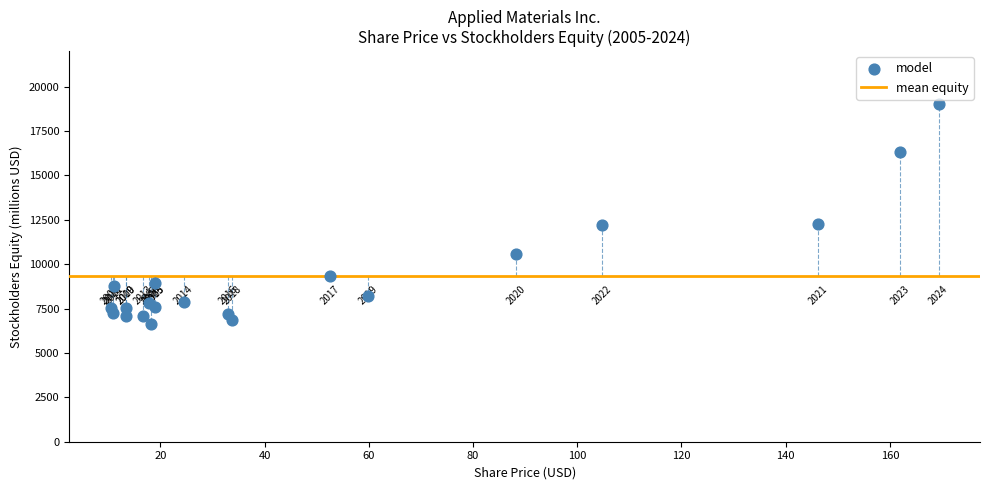

What Y value in the scatter plot is closest to 12826?

12247